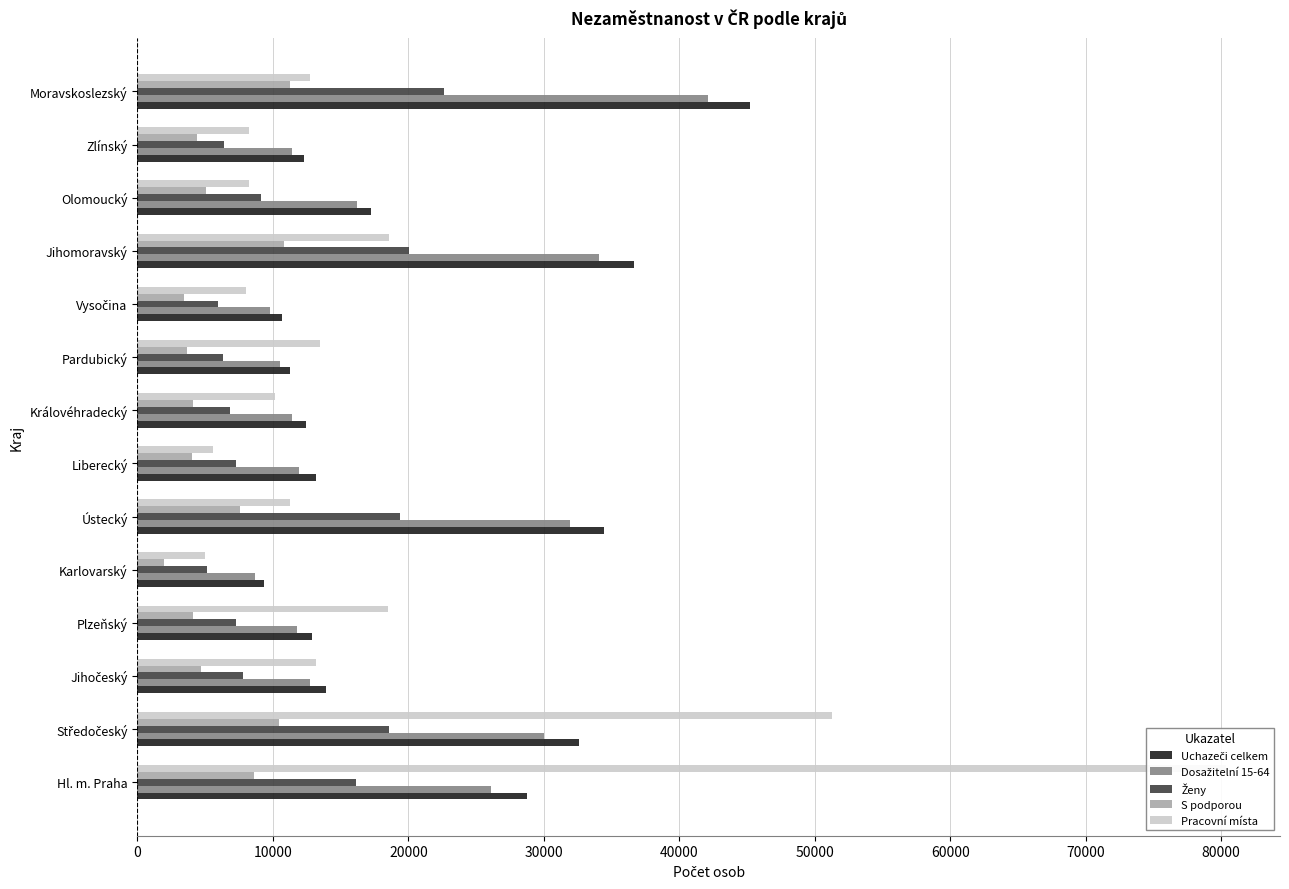

What is the greatest value displayed?

80331